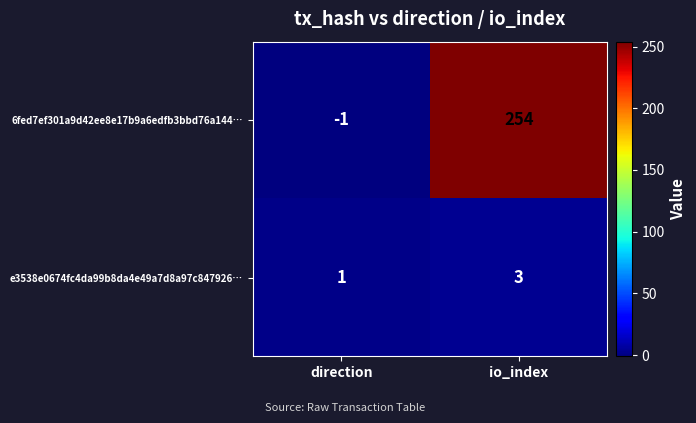

Is it true that 6fed7ef301a9d42ee8e17b9a6edfb3bbd76a144… equals 148 at io_index?

False